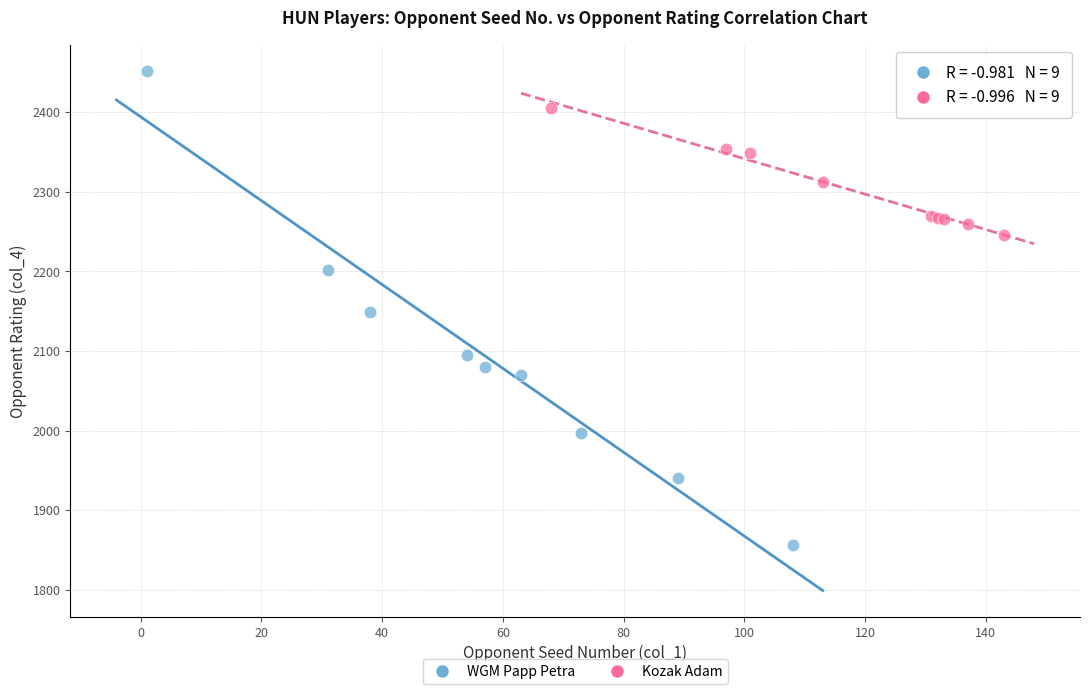

Which series reaches the maximum Y coordinate?

WGM Papp Petra